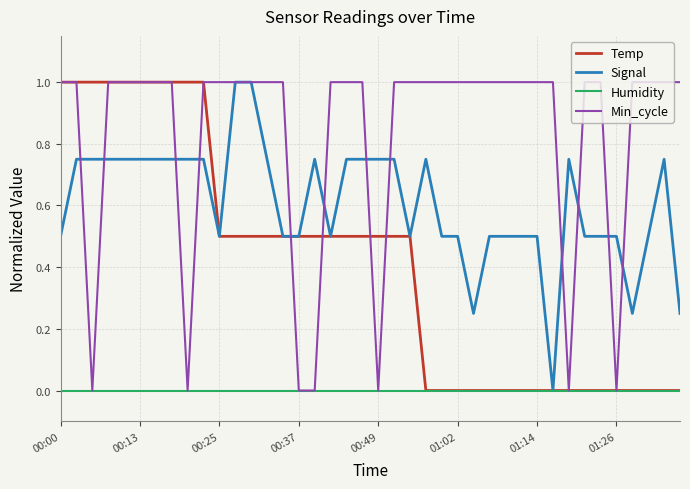

Which series has the largest total across all categories?

Min_cycle